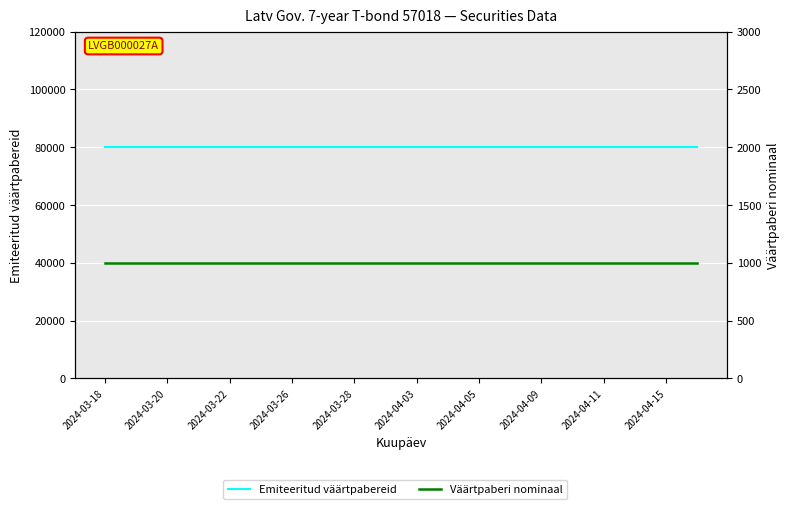

True or false: Väärtpaberi nominaal has more than 0 interior local peaks.

False